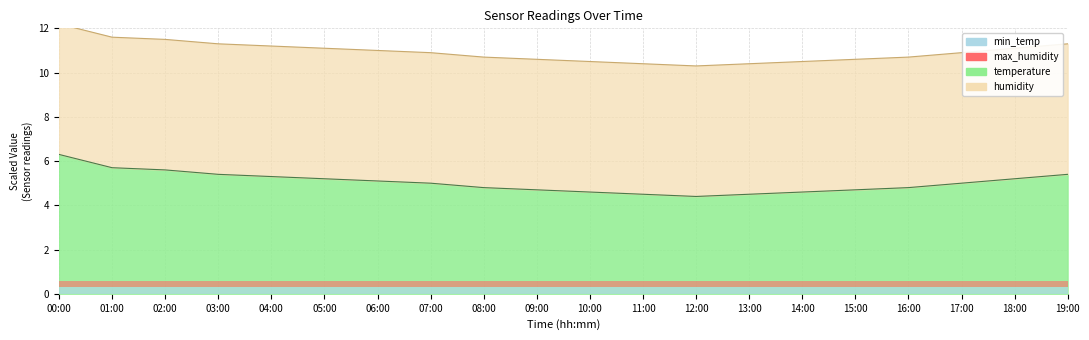

Which label corresponds to the largest value in the chart?

00:00